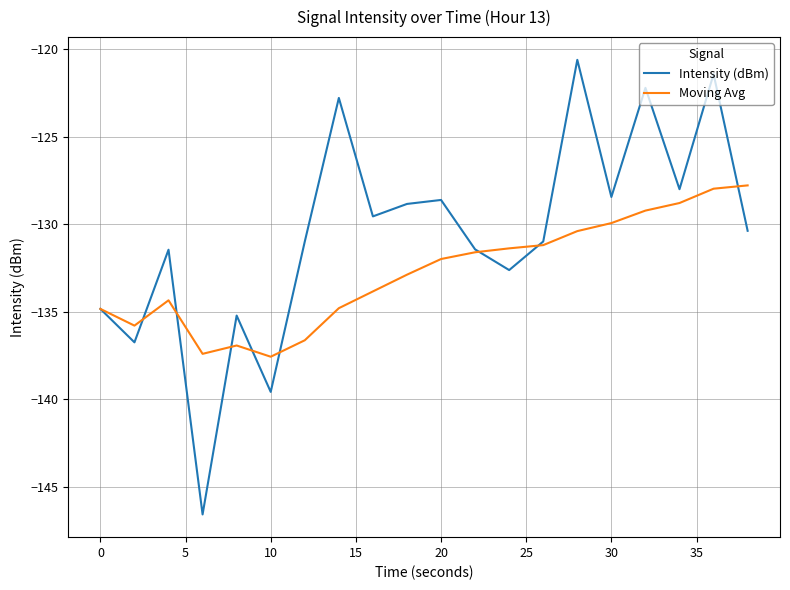

What is the minimum value shown in the chart?

-146.6